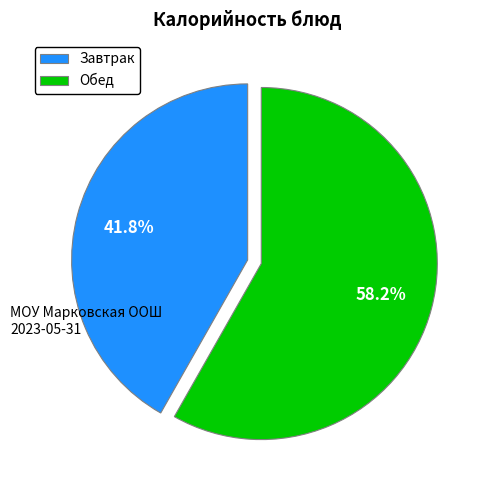

Count the number of slices in the pie.

2